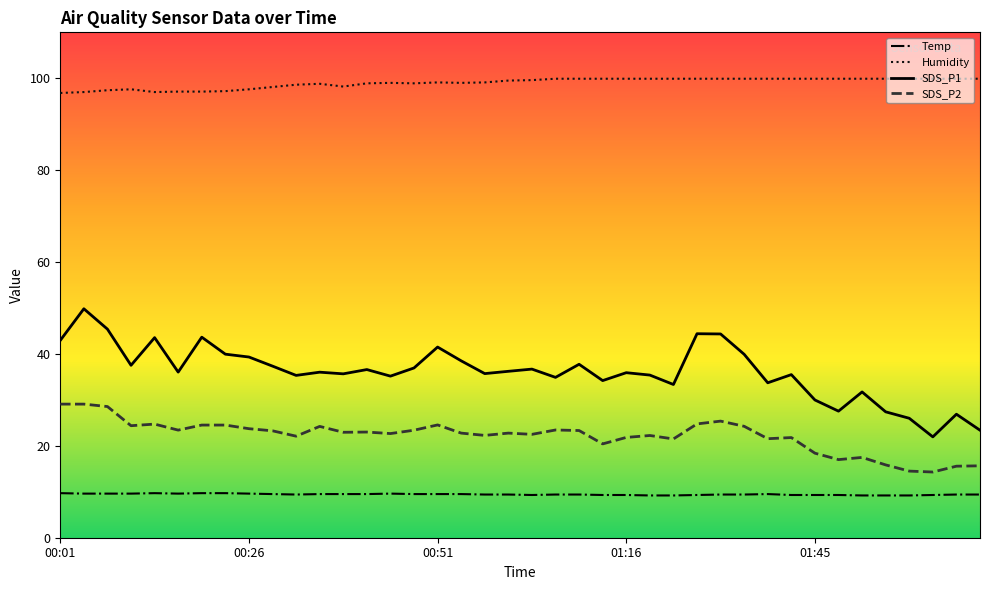

Which series has the largest total across all categories?

Humidity